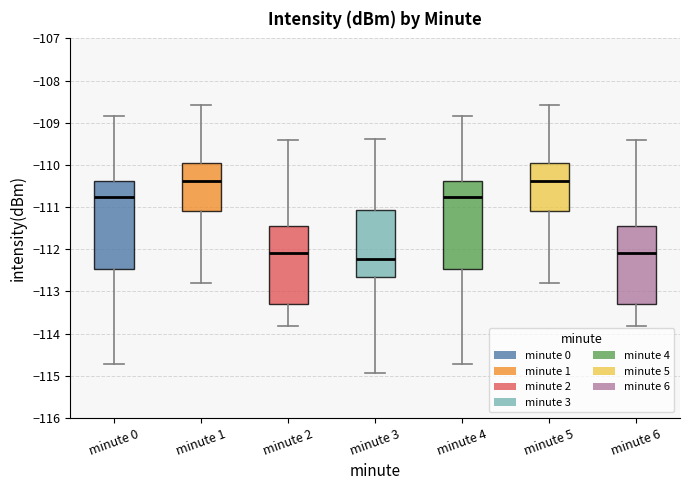

Reading left to right, read every box against the y-axis: the position of its median line, the range the box covers, and the ends of its whiskers. The values are not printed on the chart, so give them approximately, as read against the axis.

minute 0: median -110.8, box -112.5 to -110.4, whiskers -114.7 to -108.8
minute 1: median -110.4, box -111.1 to -109.9, whiskers -112.8 to -108.6
minute 2: median -112.1, box -113.3 to -111.5, whiskers -113.8 to -109.4
minute 3: median -112.2, box -112.7 to -111.1, whiskers -114.9 to -109.4
minute 4: median -110.8, box -112.5 to -110.4, whiskers -114.7 to -108.8
minute 5: median -110.4, box -111.1 to -109.9, whiskers -112.8 to -108.6
minute 6: median -112.1, box -113.3 to -111.5, whiskers -113.8 to -109.4